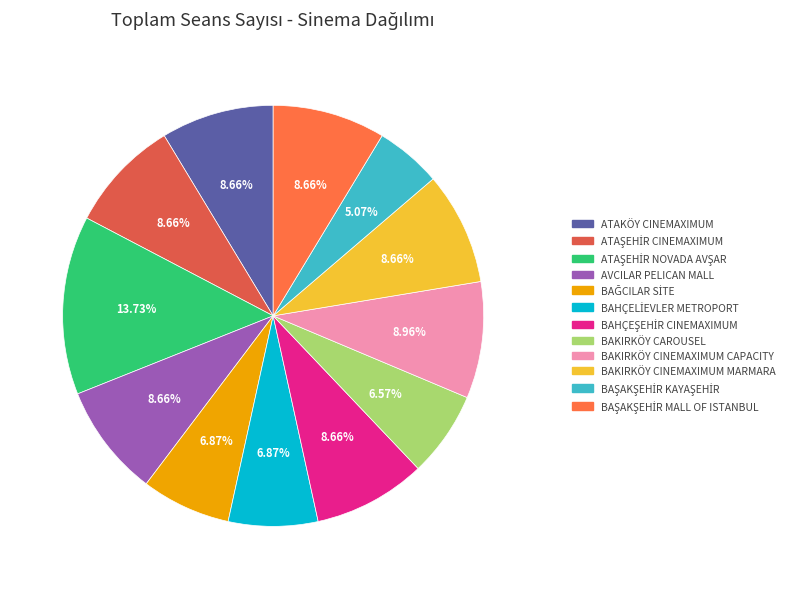

Which category has the smallest portion of the pie?

BAŞAKŞEHİR KAYAŞEHİR